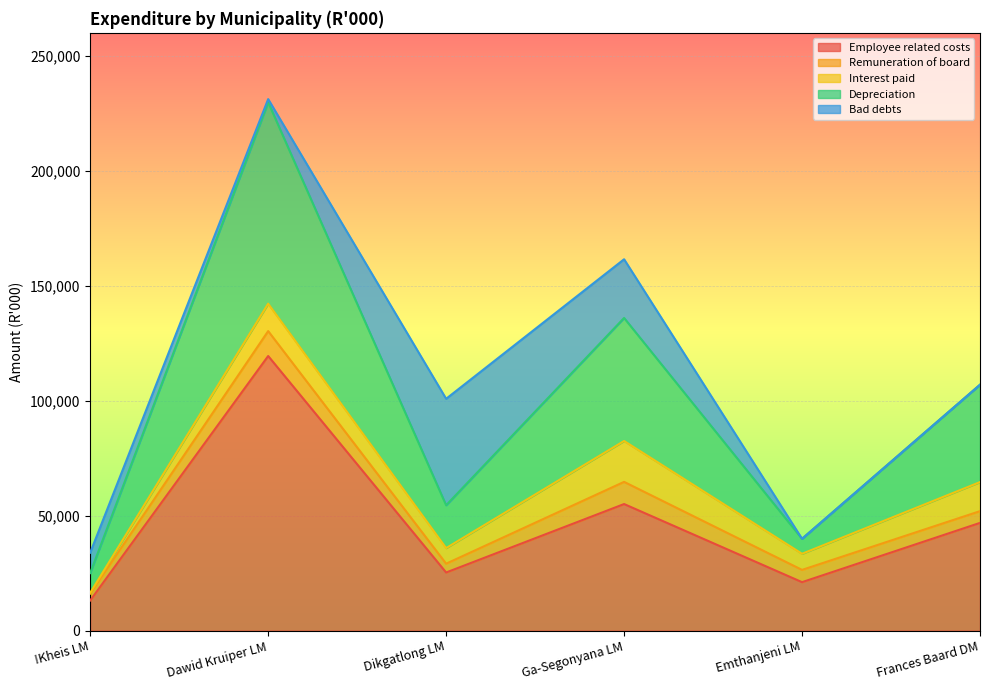

In Remuneration of board, how many points are higher than both neighbors (excluding endpoints)?

2